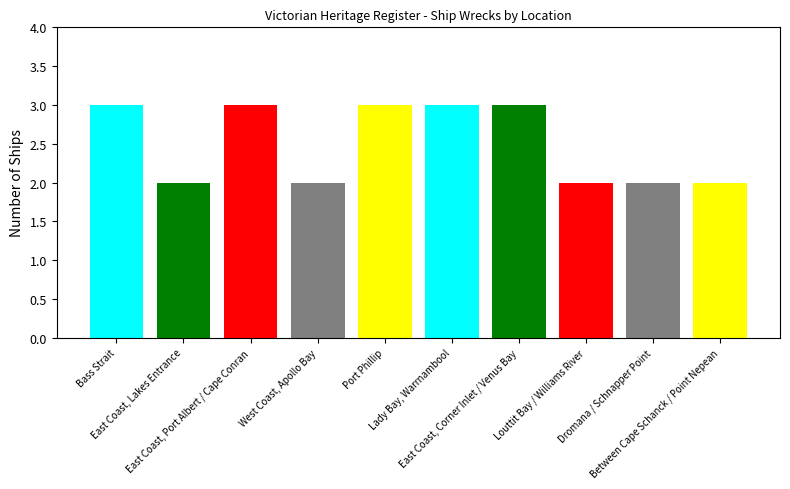

Reading left to right, what are all the values shown in this chart?

3	2	3	2	3	3	3	2	2	2